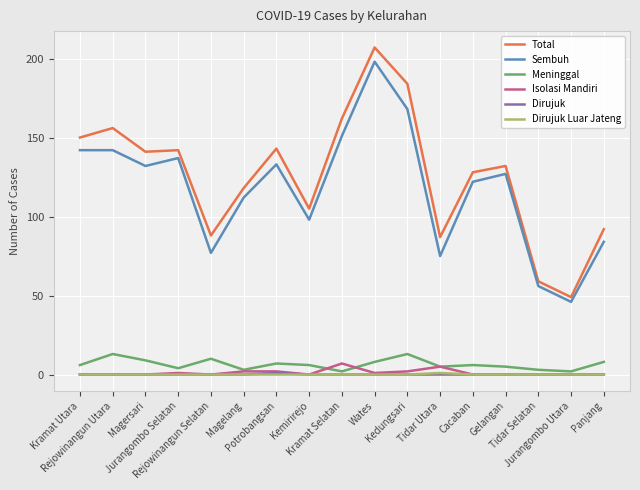

Is the value of Dirujuk Luar Jateng at Kemirirejo greater than the value of Isolasi Mandiri at Potrobangsan?

No